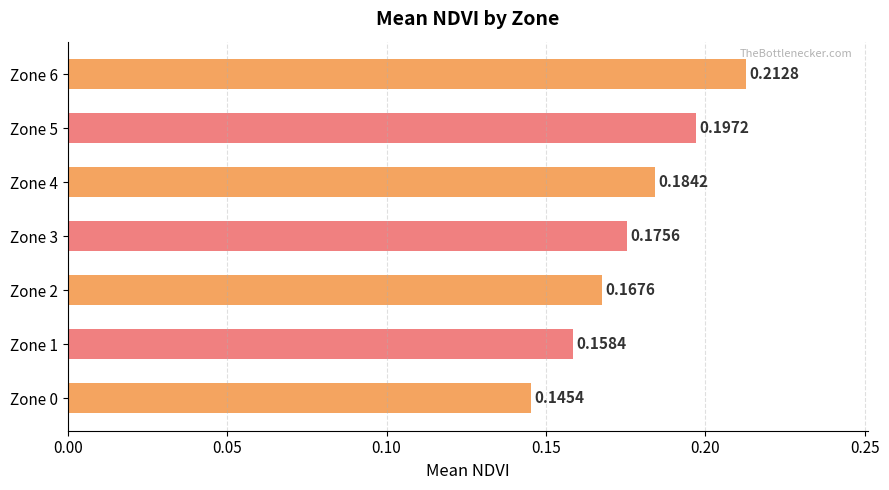

List the labels in order of value, largest first.

Zone 6, Zone 5, Zone 4, Zone 3, Zone 2, Zone 1, Zone 0